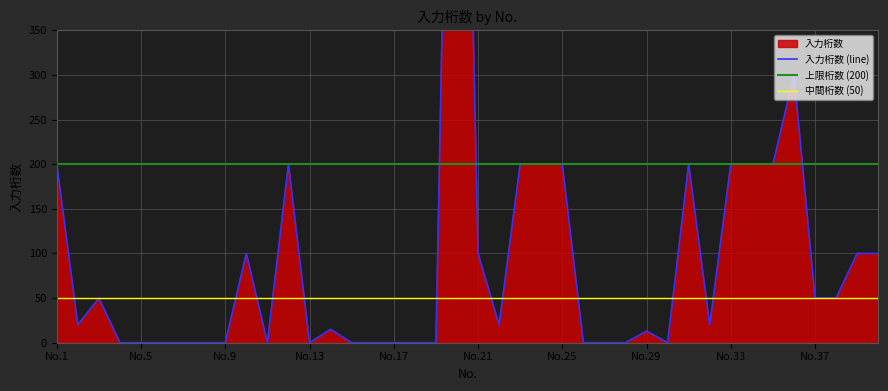

The value at 40 is 130. True or false?

False